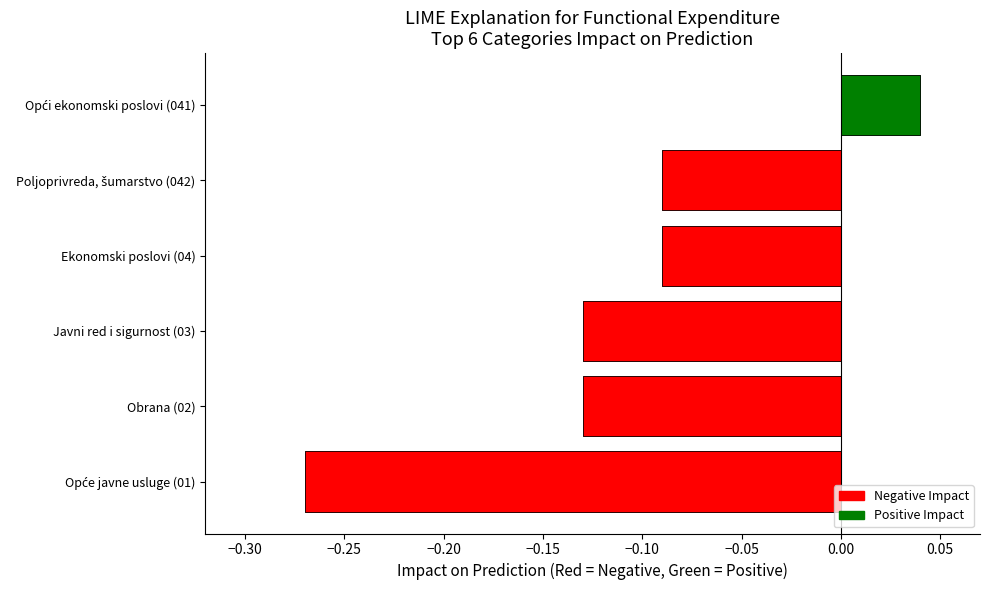

Are the bars grouped side by side (vs. stacked)?

No